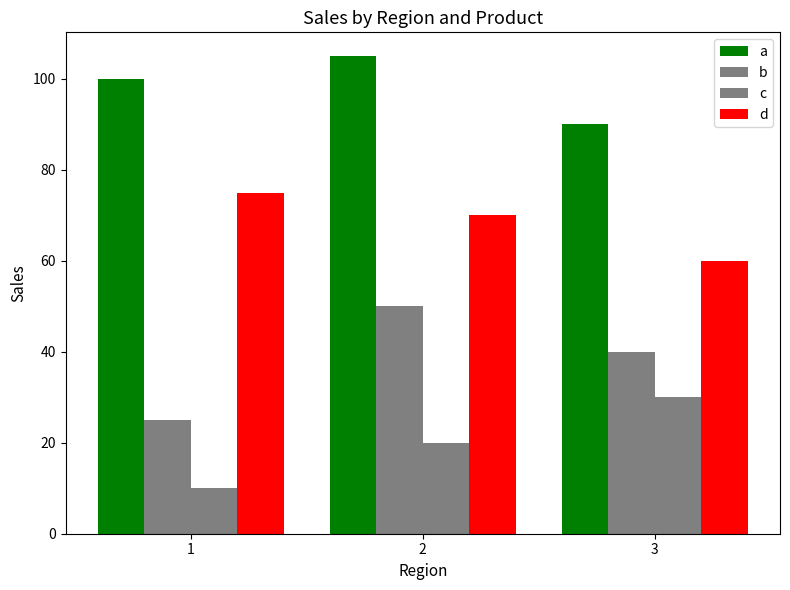

At how many categories does at least one series exceed 87?

3